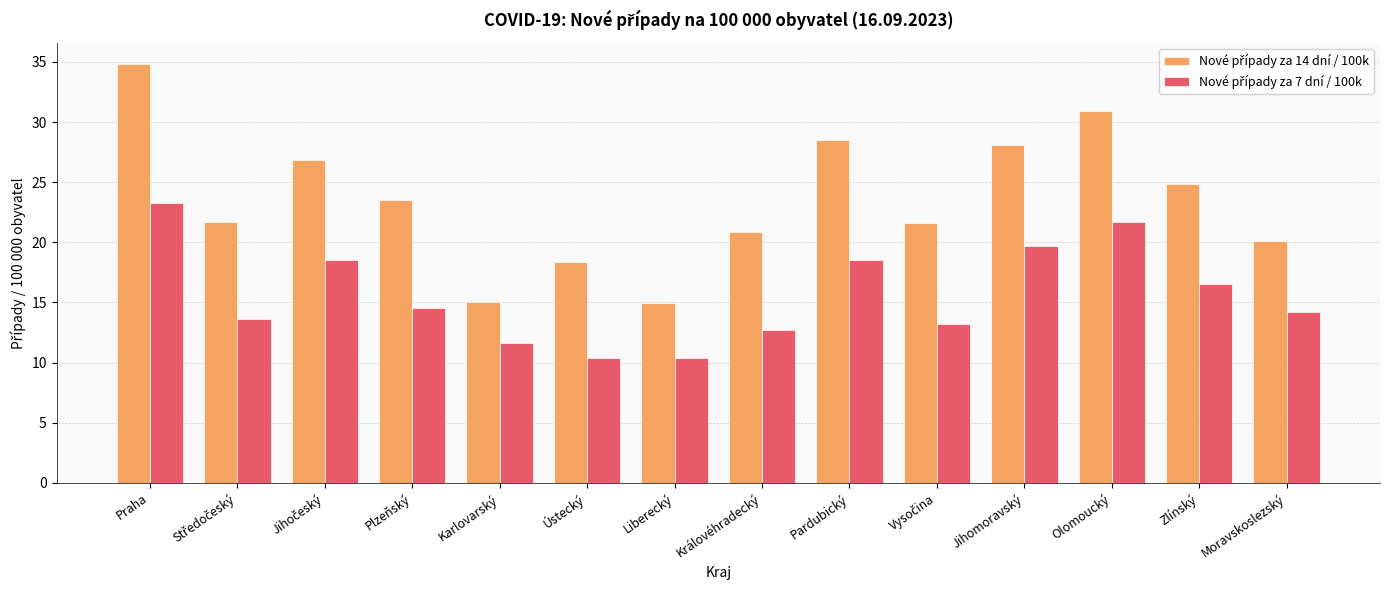

What is the difference between the highest and lowest values at Zlínský?

8.3